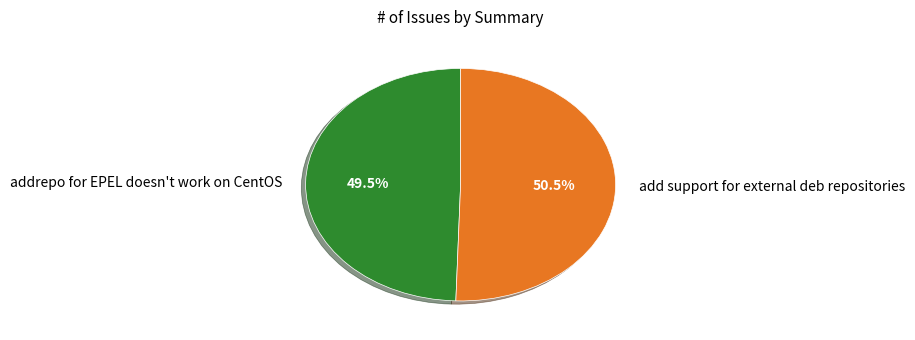

What is the ratio of the value at add support for external deb repositories to the value at addrepo for EPEL doesn't work on CentOS?

1.0